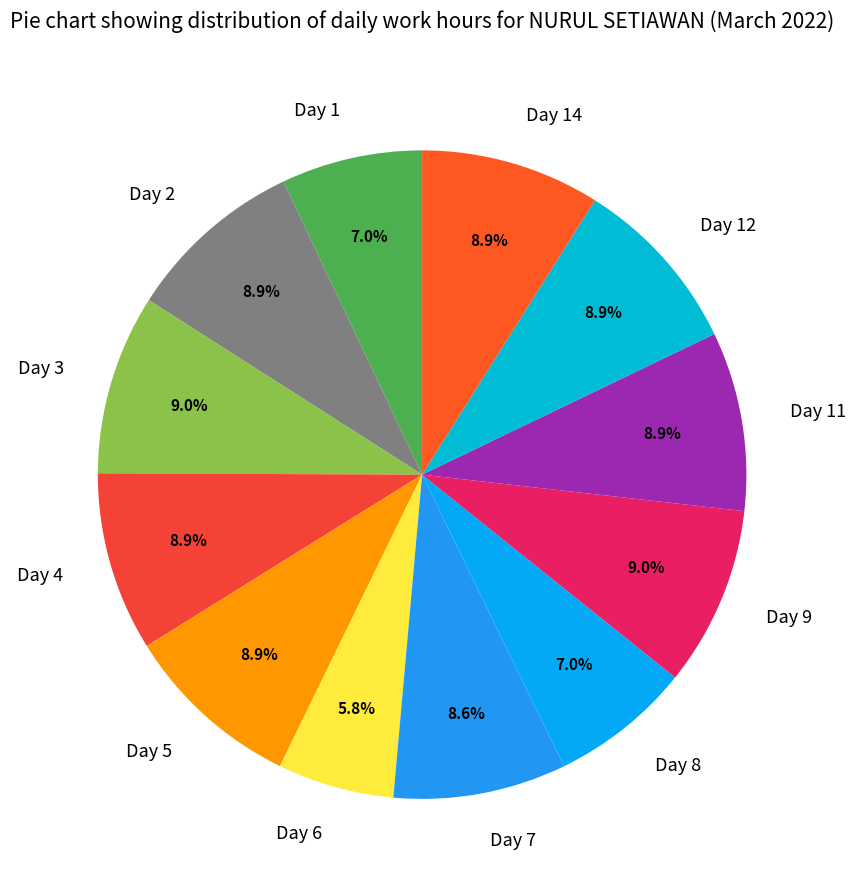

The Day 9 slice represents 9% of the pie. True or false?

True